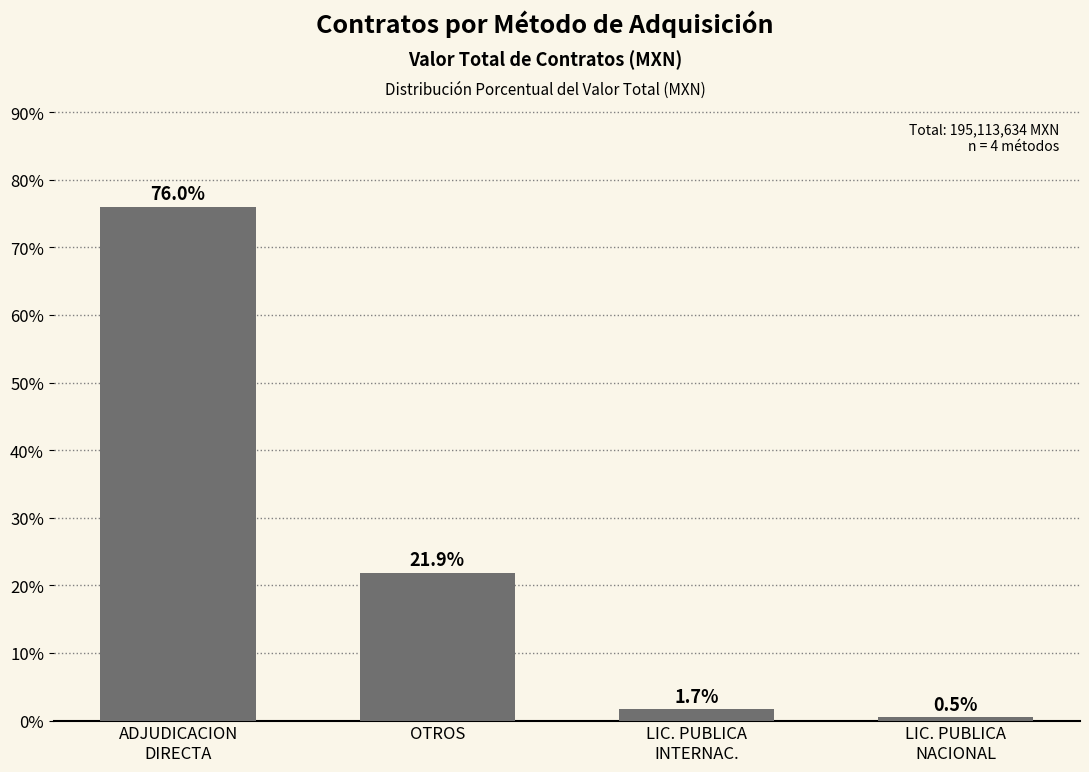

Is it true that the value at OTROS is 15.3?

False